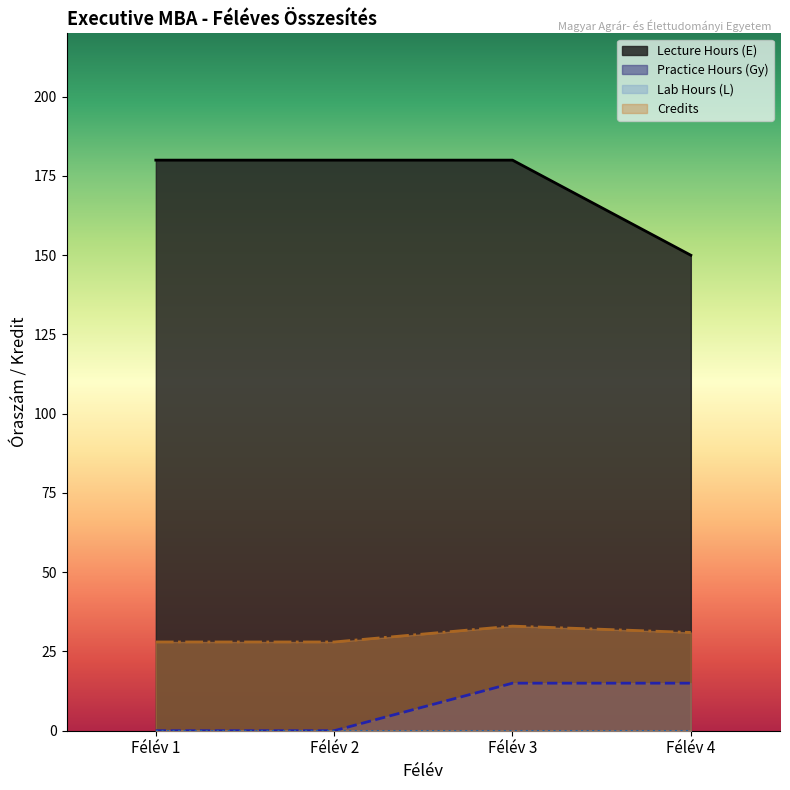

True or false: Credits and Practice Hours (Gy) cross at least once.

False